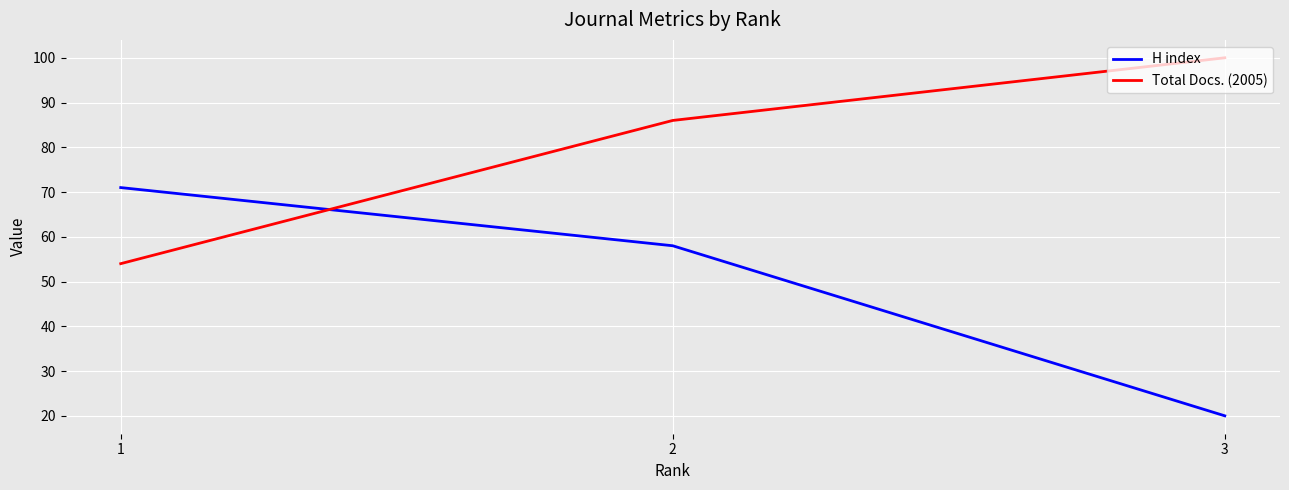

At which label does H index first exceed 58?

1